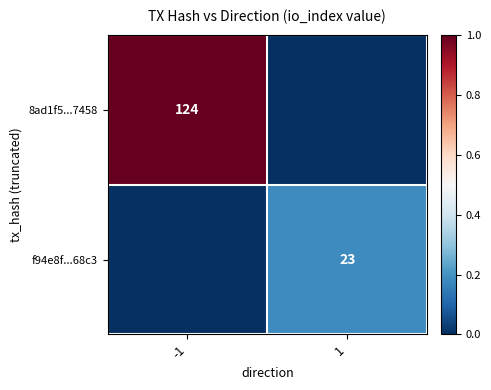

True or false: f94e8f...68c3 has a value of 23 at 1.

True